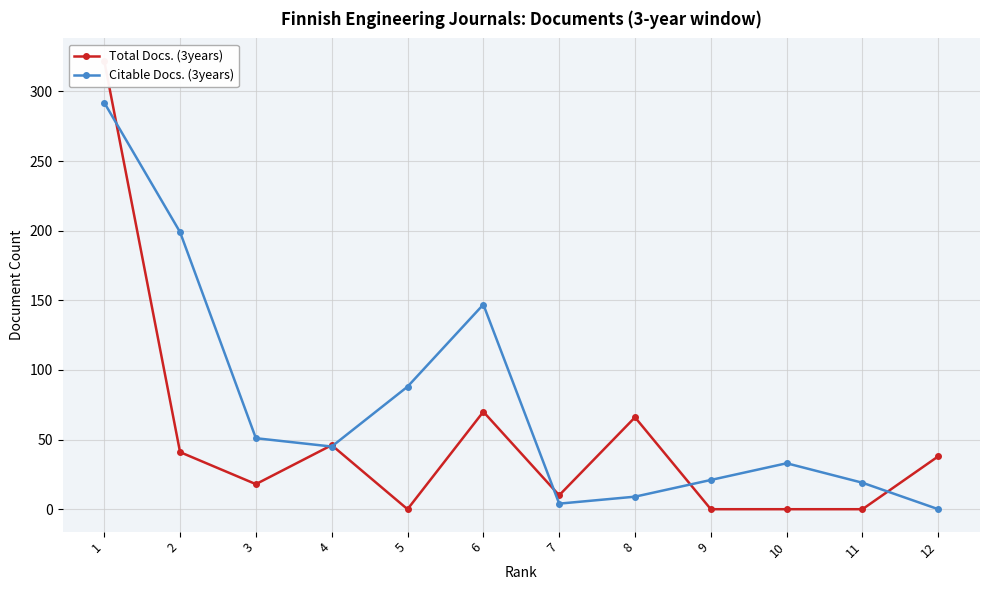

The value of Citable Docs. (3years) at 1 is 99. True or false?

False